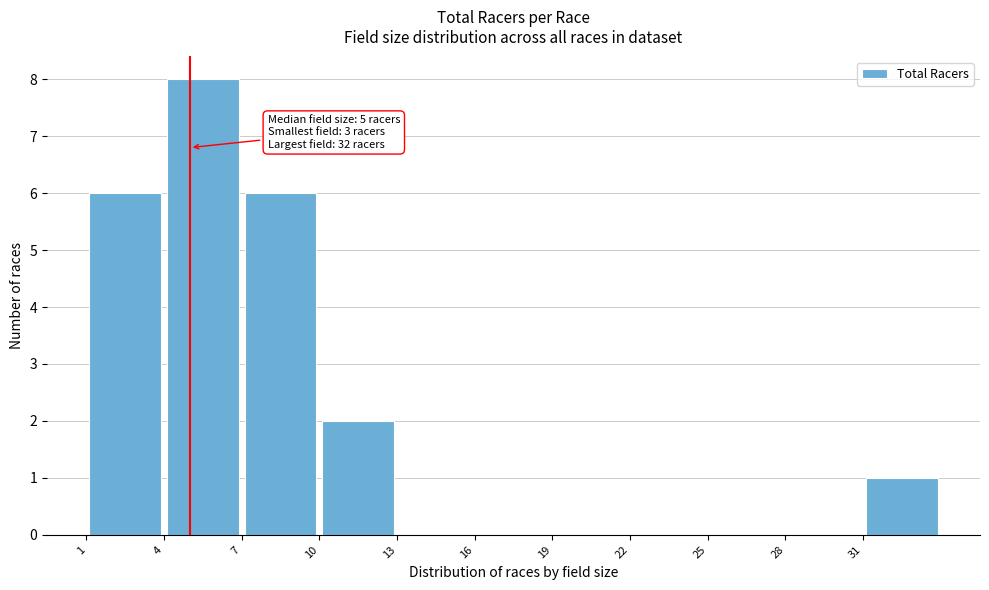

Over which range of the x-axis is the bar tallest?

4 to 7